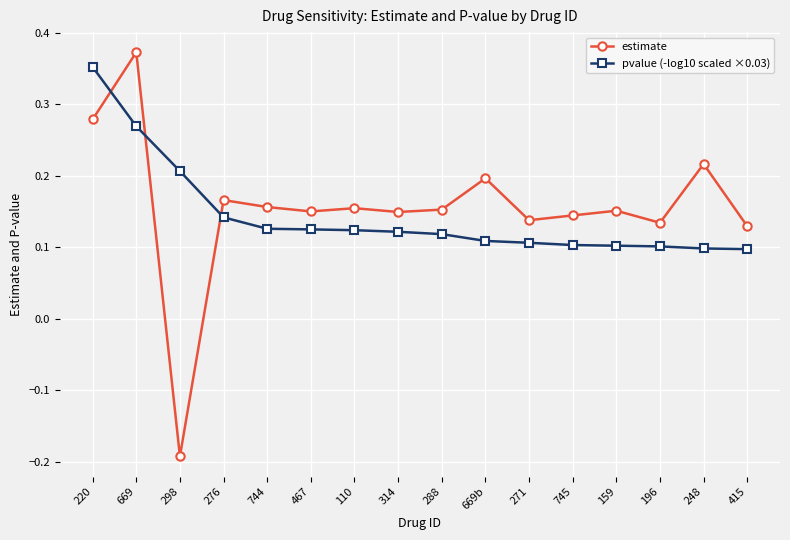

What is the difference between the maximum and minimum values in the estimate series?

0.6